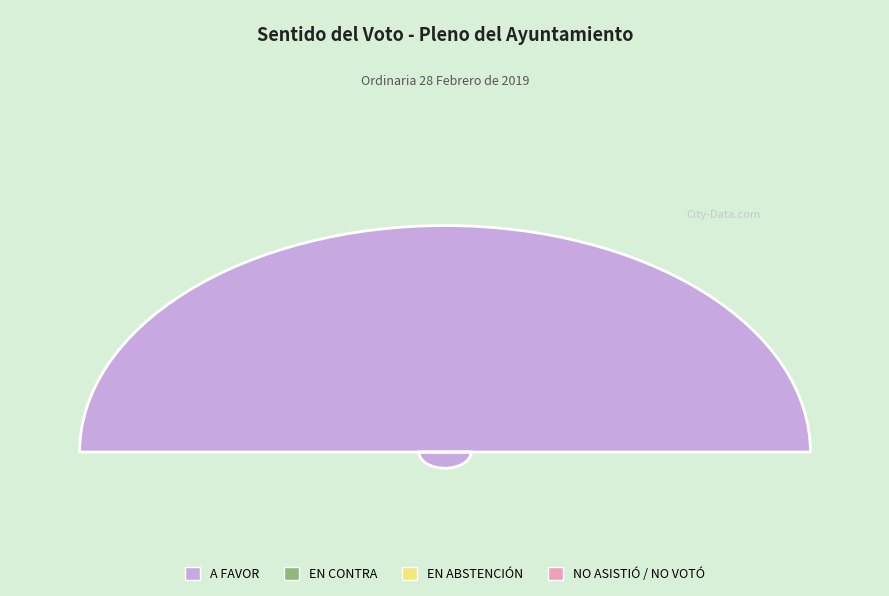

Which slice is the smallest?

A FAVOR